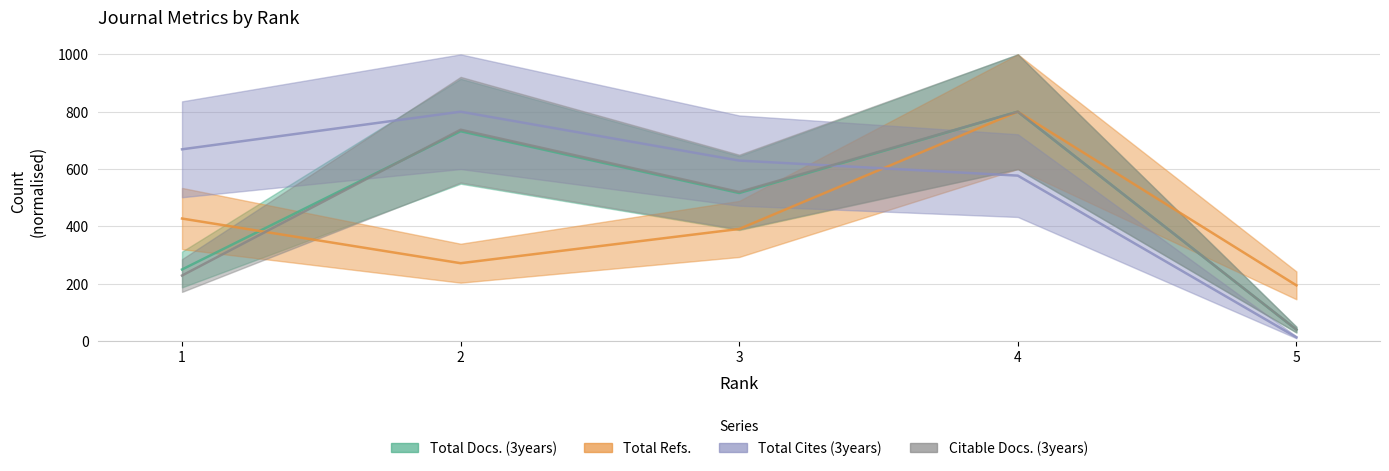

List the labels in order of Total Cites (3years) value, smallest first.

5, 4, 3, 1, 2